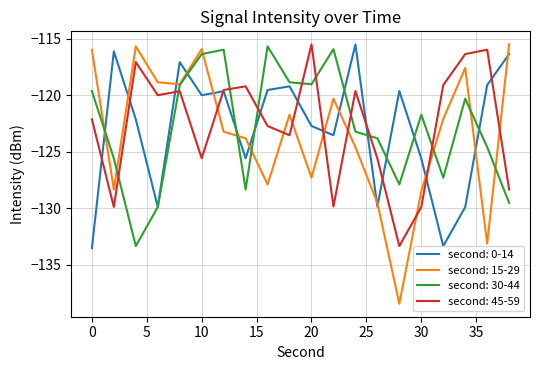

What is the greatest value displayed?

-115.5